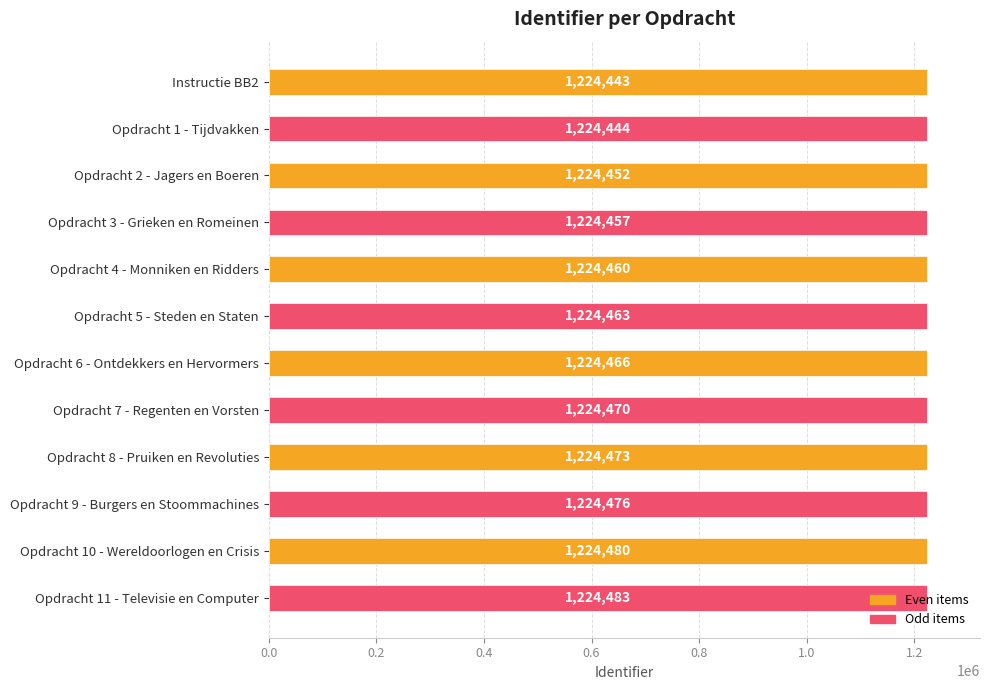

At which category does the chart reach its peak across all series?

Opdracht 11 - Televisie en Computer